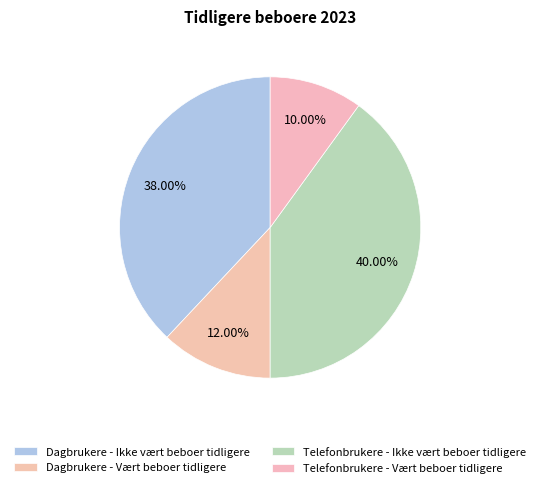

How many slices are in this pie chart?

4